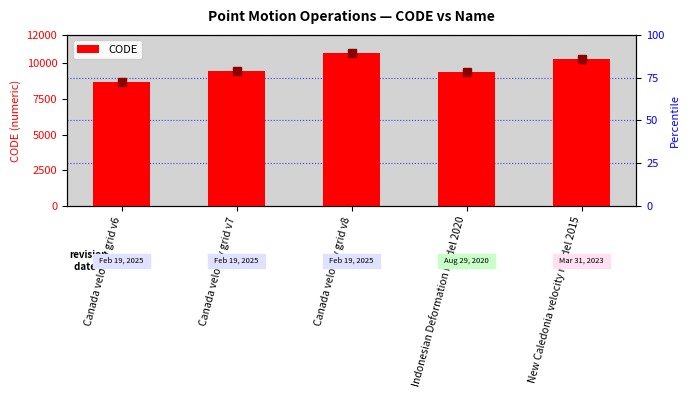

Is it true that the value at Canada velocity grid v8 is 3575?

False